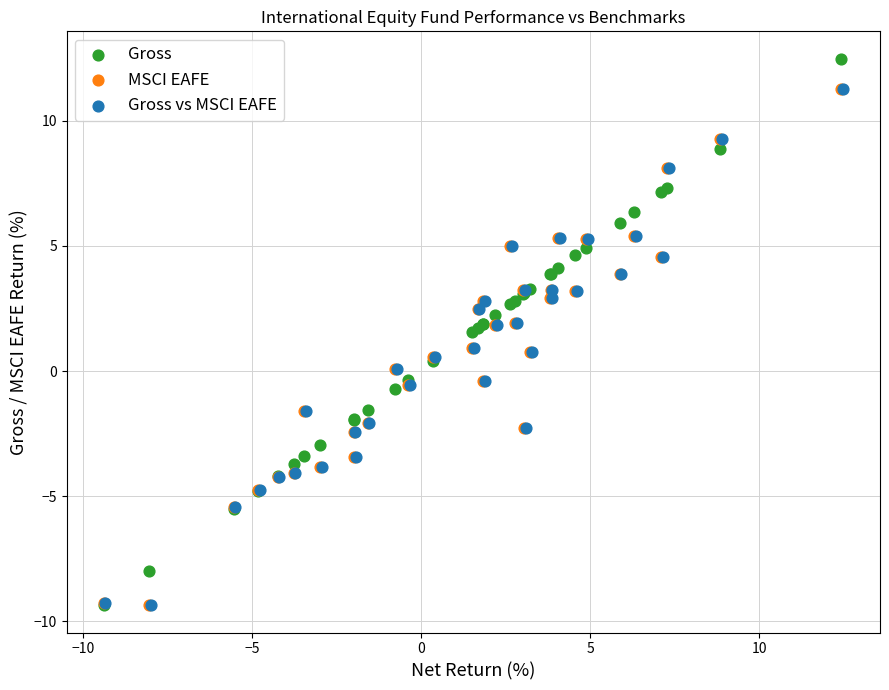

Which series contains the highest Y value?

Gross